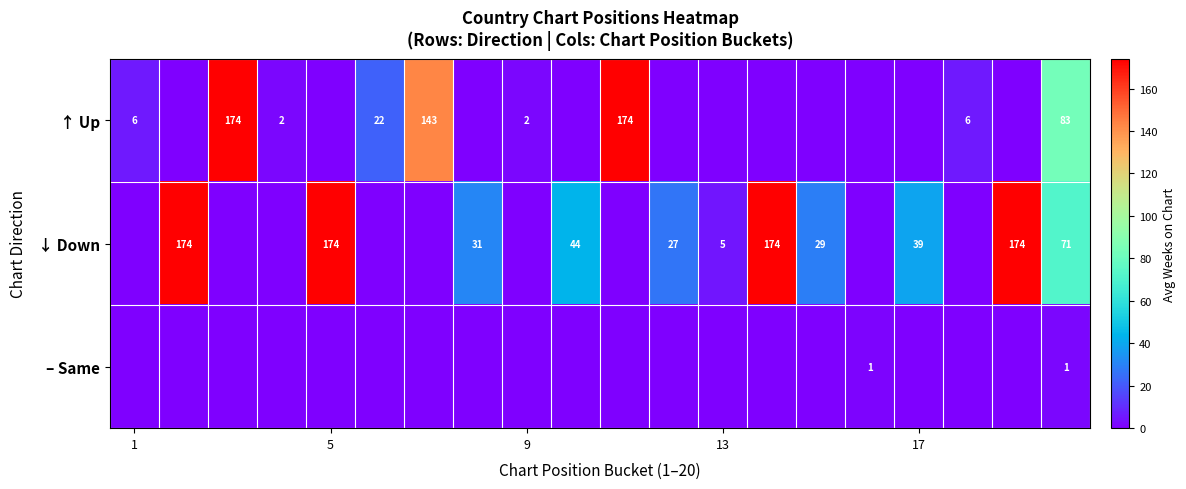

List the series in order of their peak value, lowest first.

– Same, ↑ Up, ↓ Down